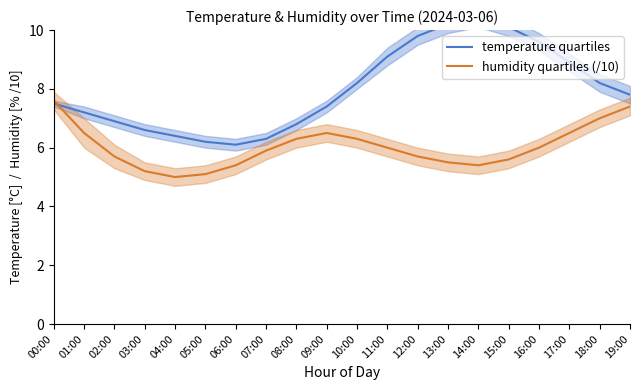

Is the value of temperature quartiles at 18:00 greater than the value of humidity quartiles (/10) at 04:00?

Yes